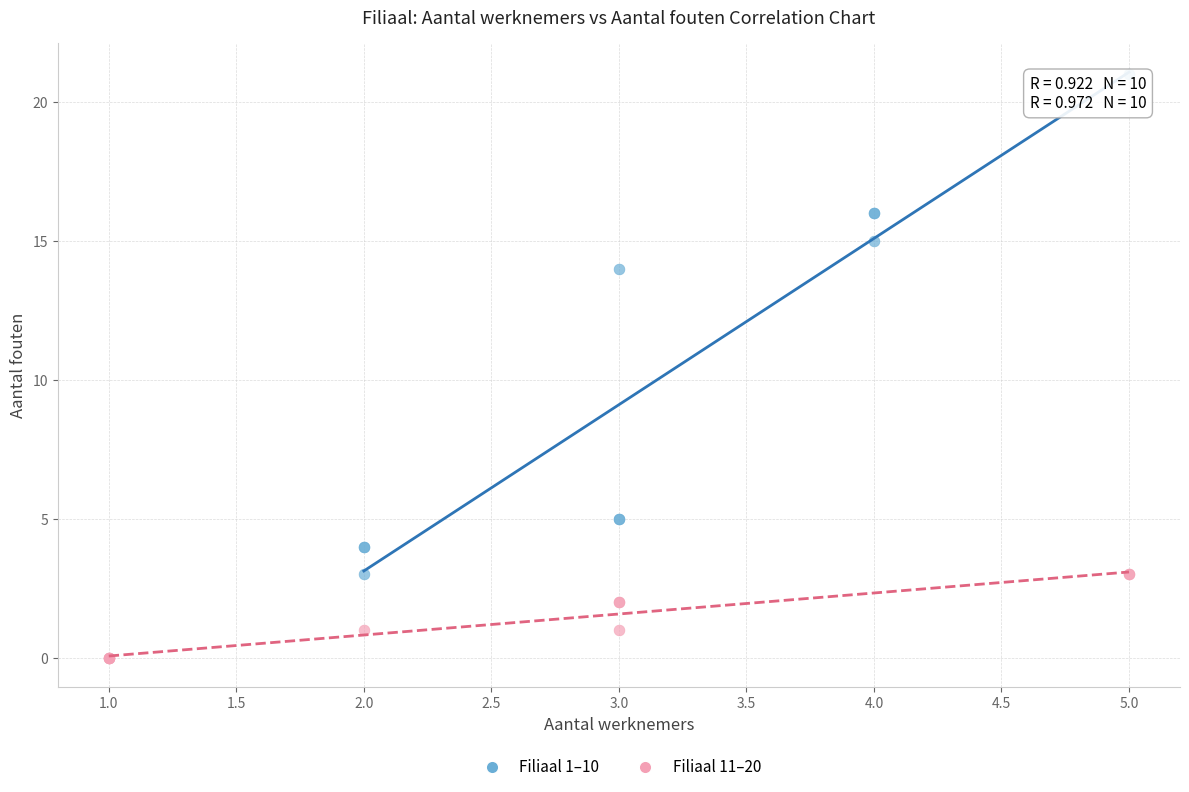

Which series reaches the minimum Y coordinate?

Filiaal 11–20